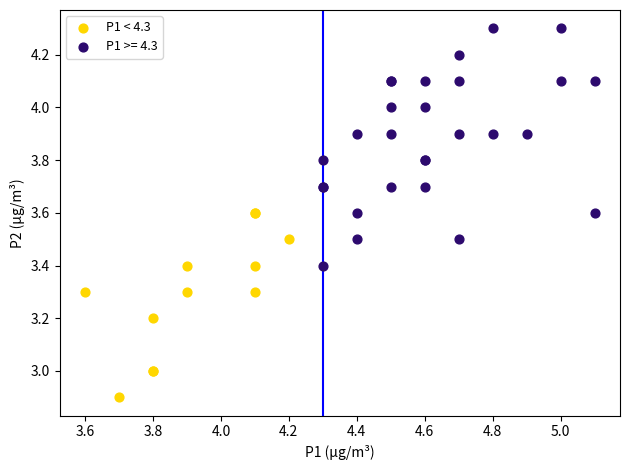

Which series reaches the minimum Y coordinate?

P1 < 4.3